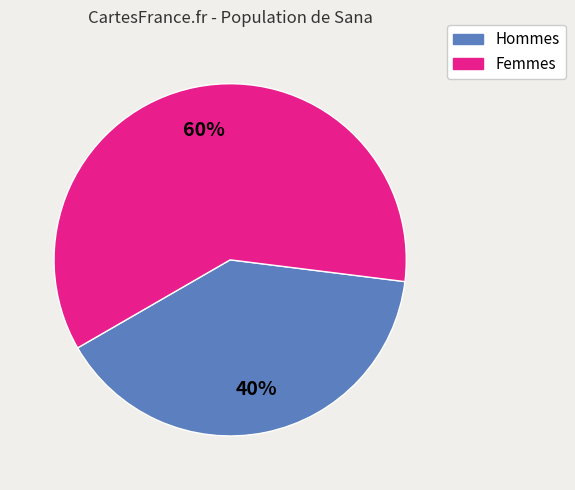

To the nearest percent, what portion does Hommes represent?

40%